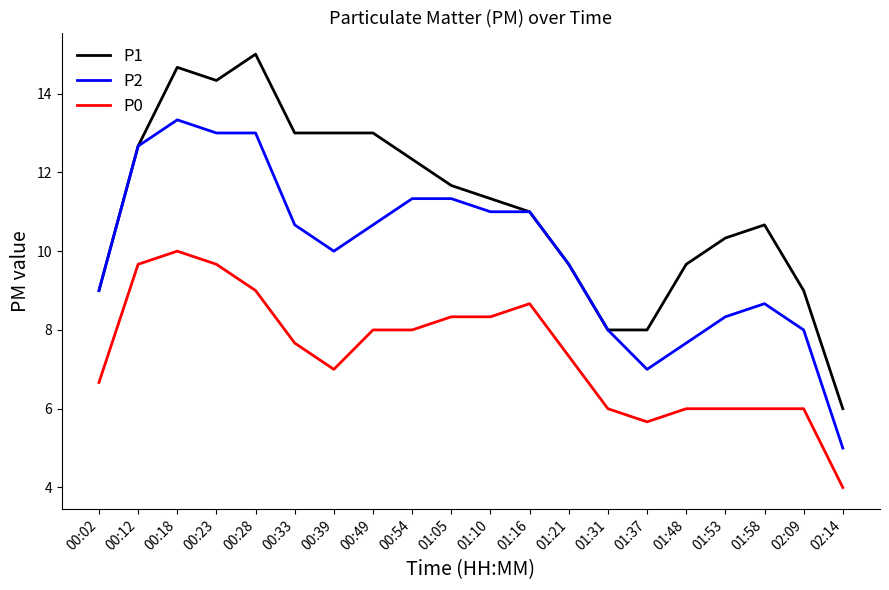

At 02:09, list the series in order from smallest to largest.

P0, P2, P1